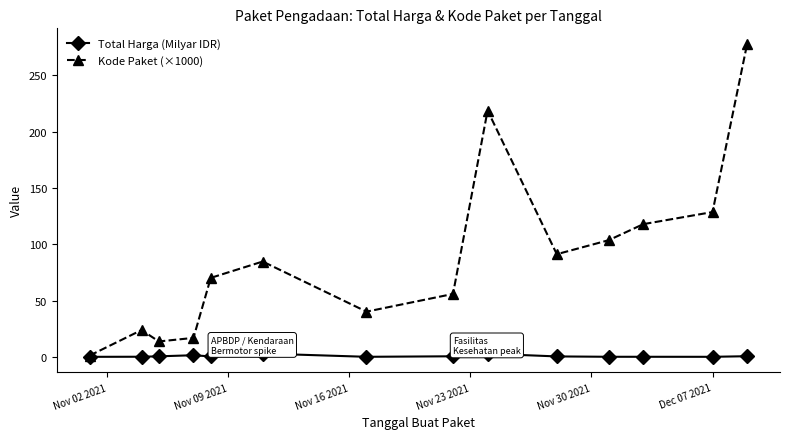

True or false: Kode Paket (×1000) has more than 1 points higher than both neighbors.

True